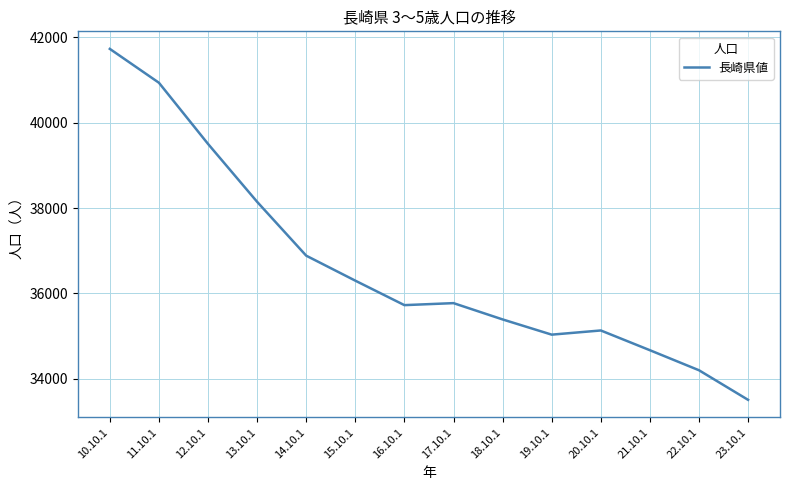

What is the change in value from 11.10.1 to 15.10.1?

-4641